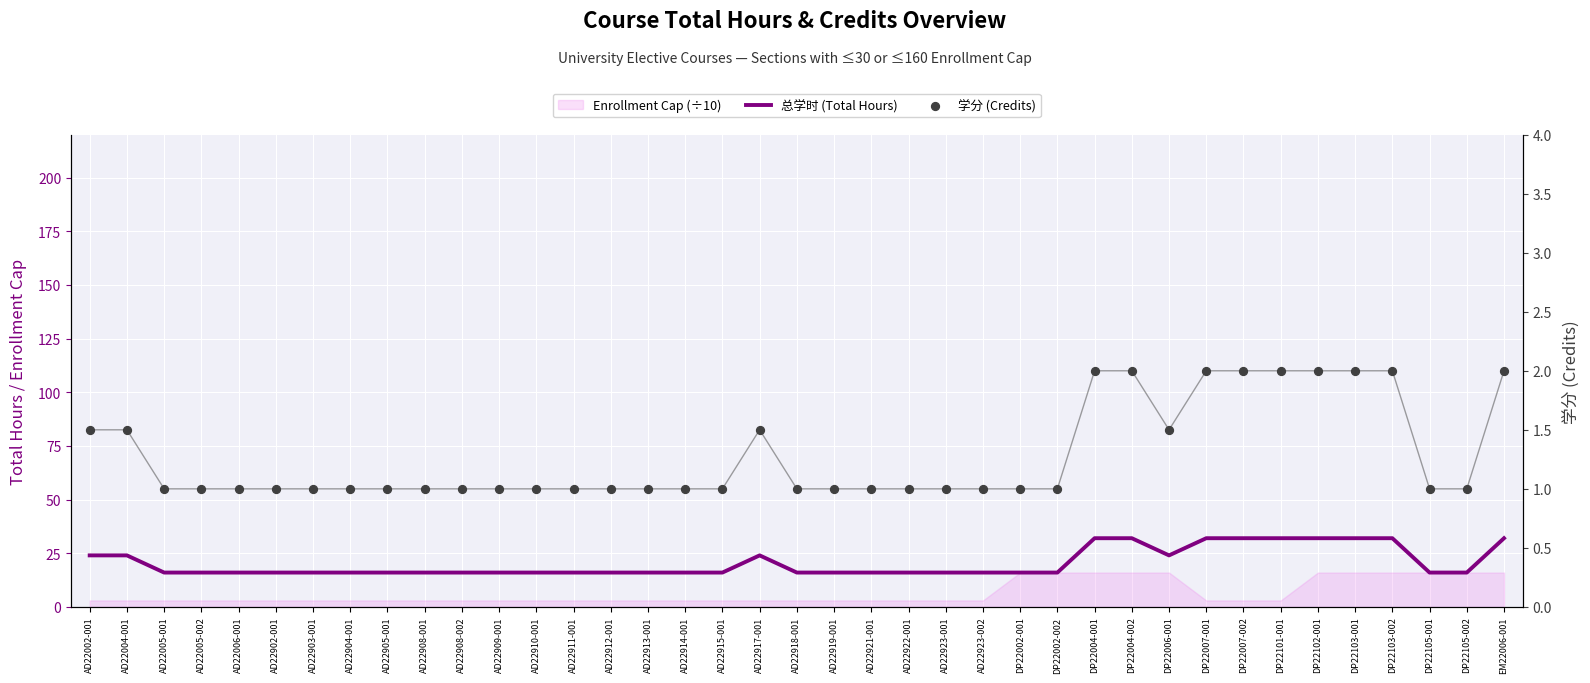

At which category is the sum across all series the highest?

DP22004-001